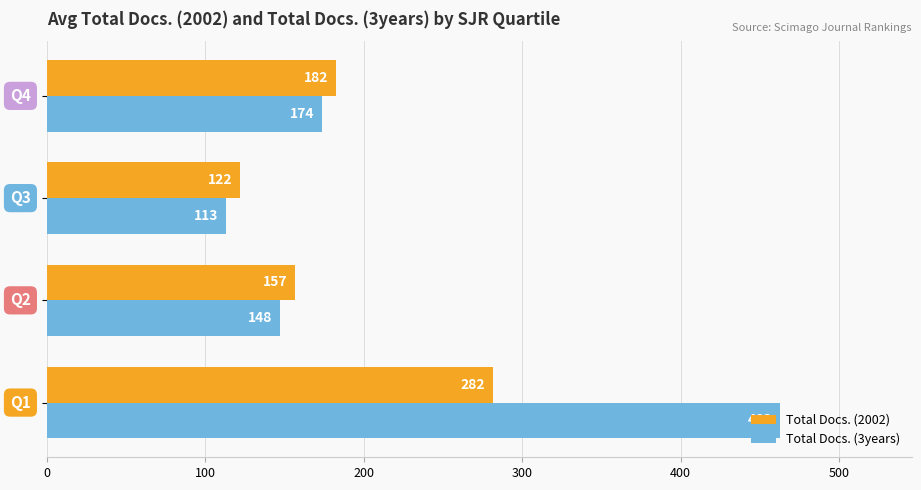

What is the maximum value for Total Docs. (2002)?

281.9